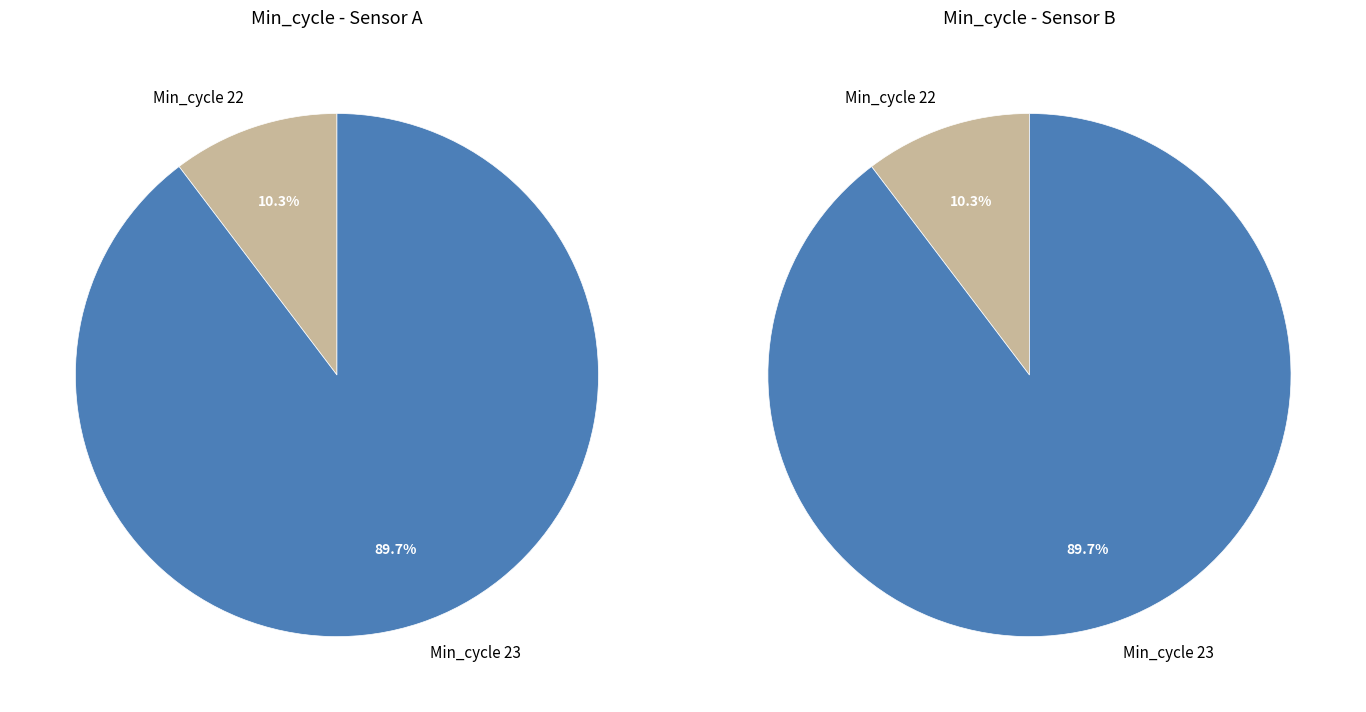

Combined, do Min_cycle=23 and Min_cycle=22 account for over 50%?

Yes